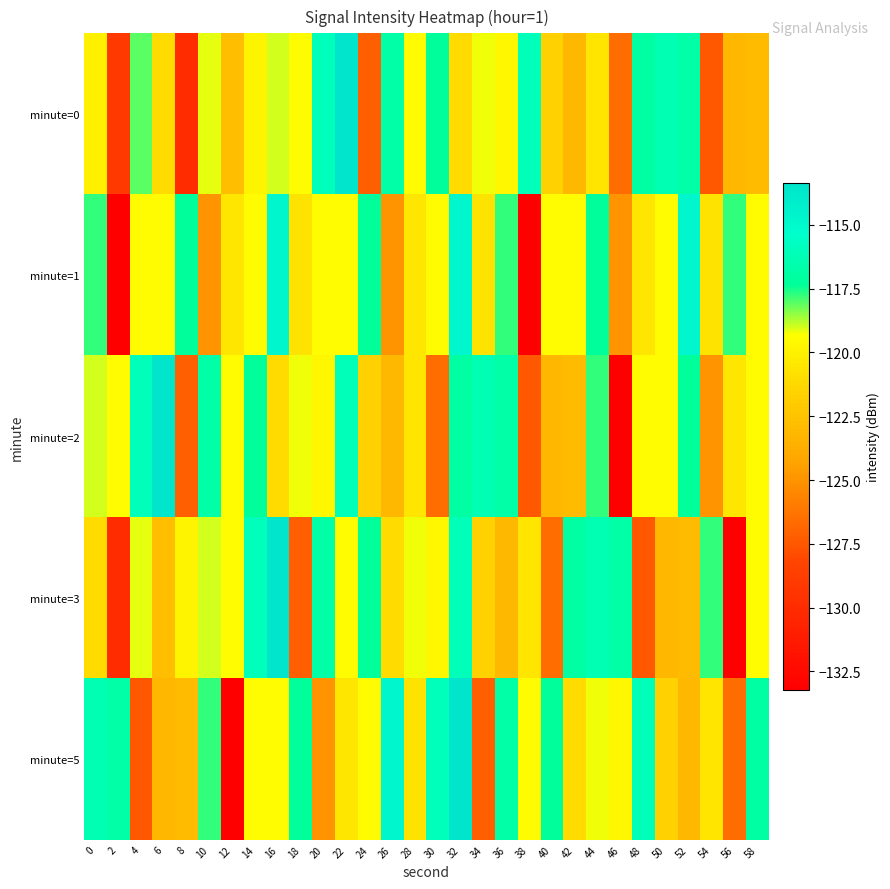

Rank the series by their maximum value, from lowest to highest.

minute=1, minute=0, minute=2, minute=3, minute=5